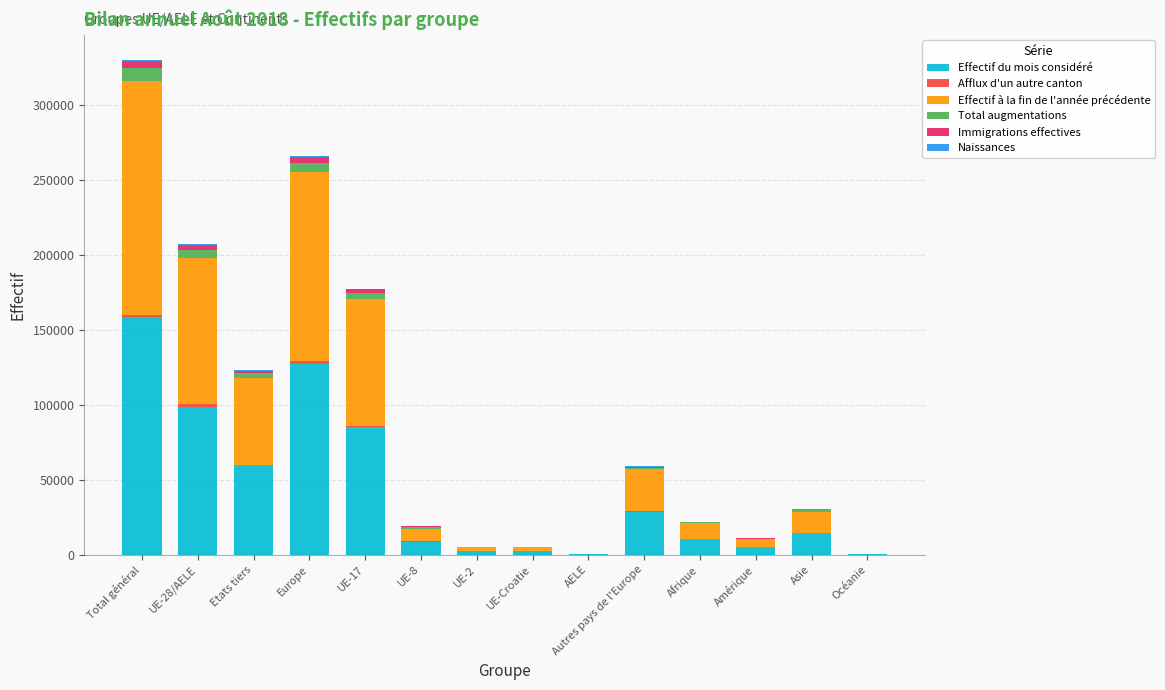

Which category has the highest value in the Effectif du mois considéré series?

Total général